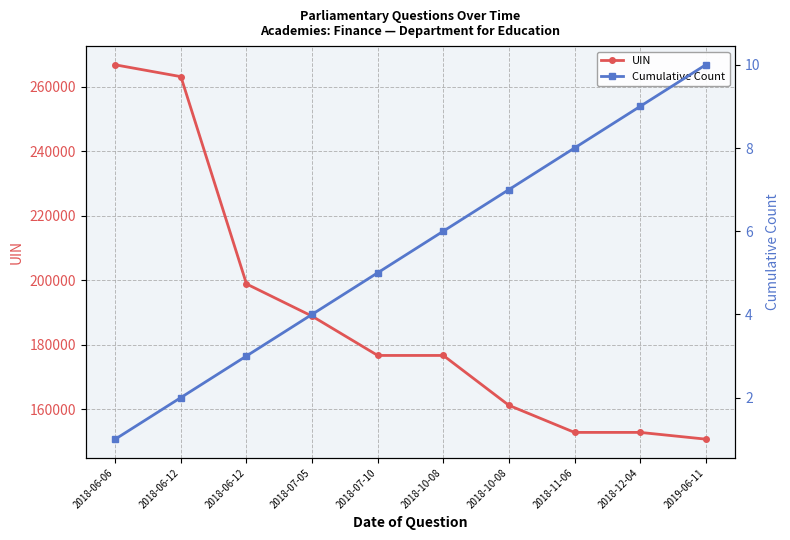

True or false: Cumulative Count has a value of 16 at 2018-12-04.

False